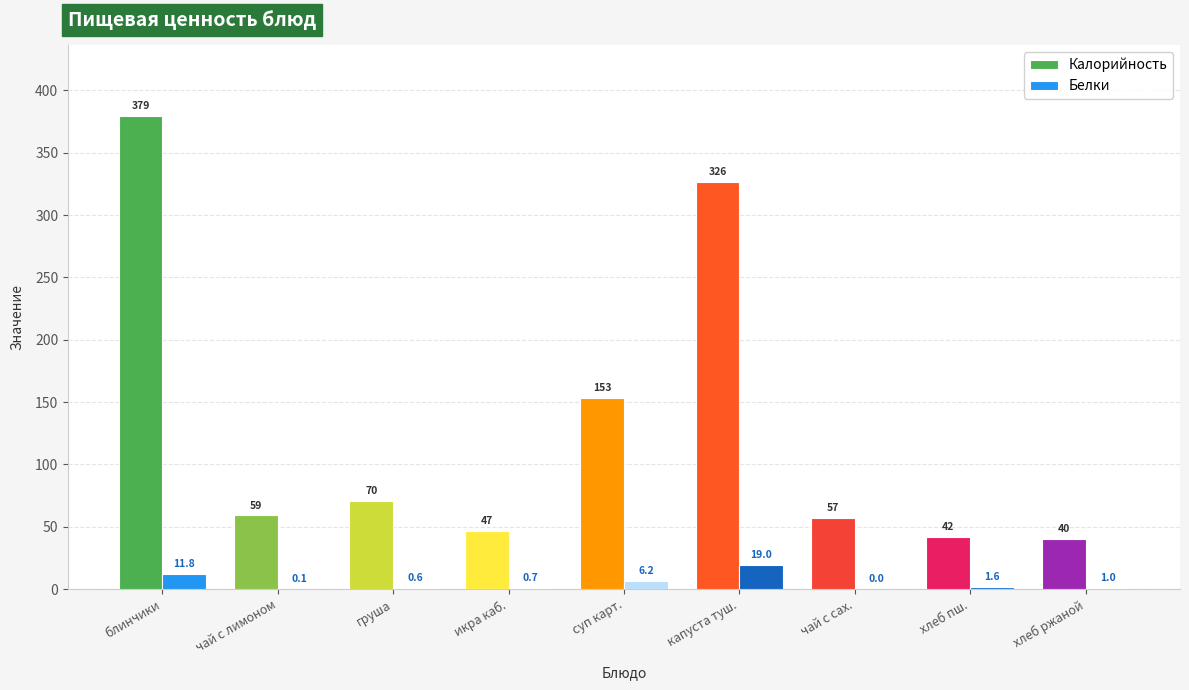

Which series changed the most between чай с лимоном and суп карт.?

Калорийность